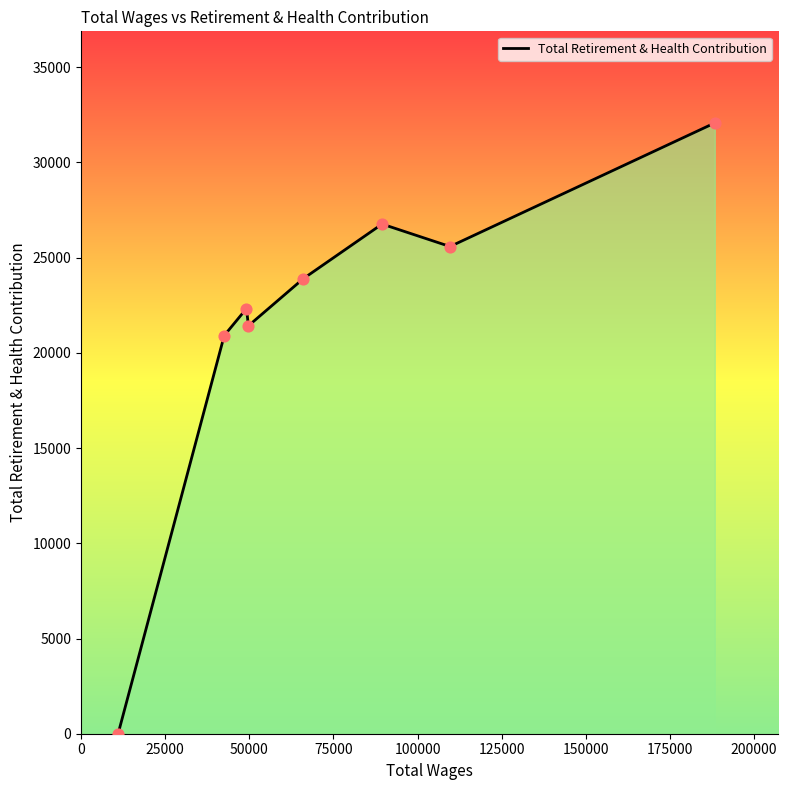

What is the greatest value displayed?

32076